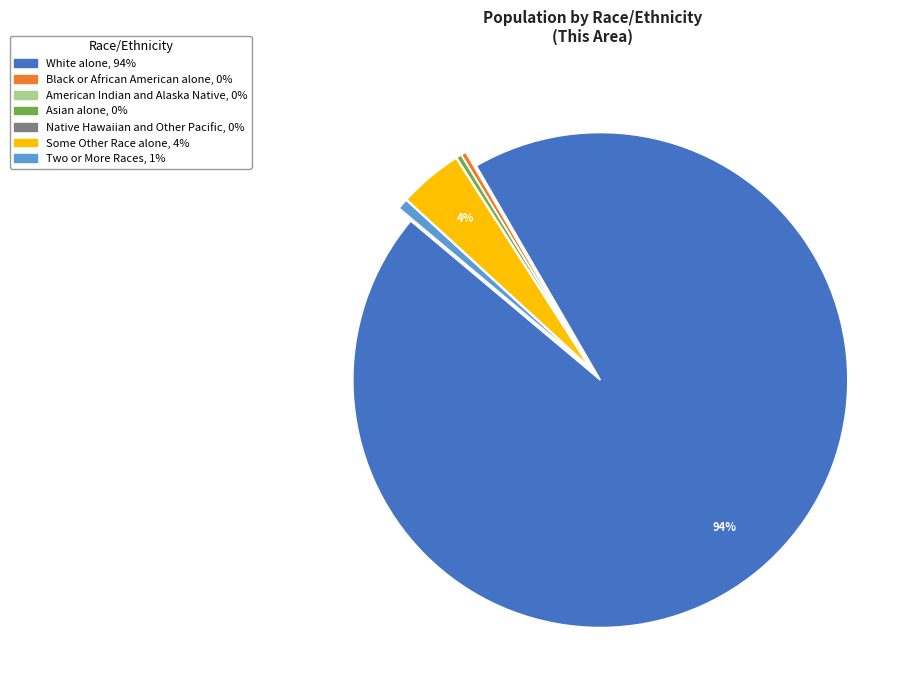

Does any single category account for the majority?

Yes